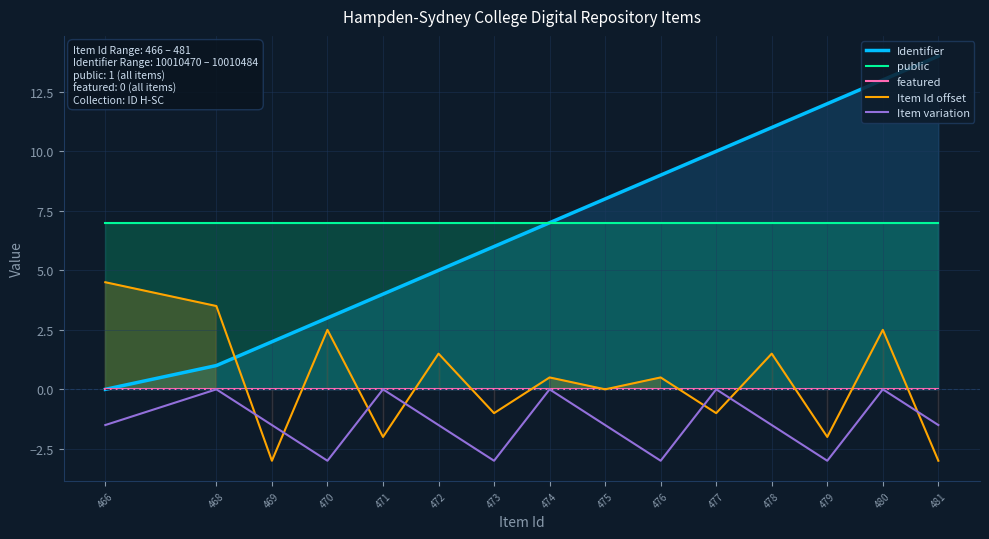

Which category has the highest value across all series?

481